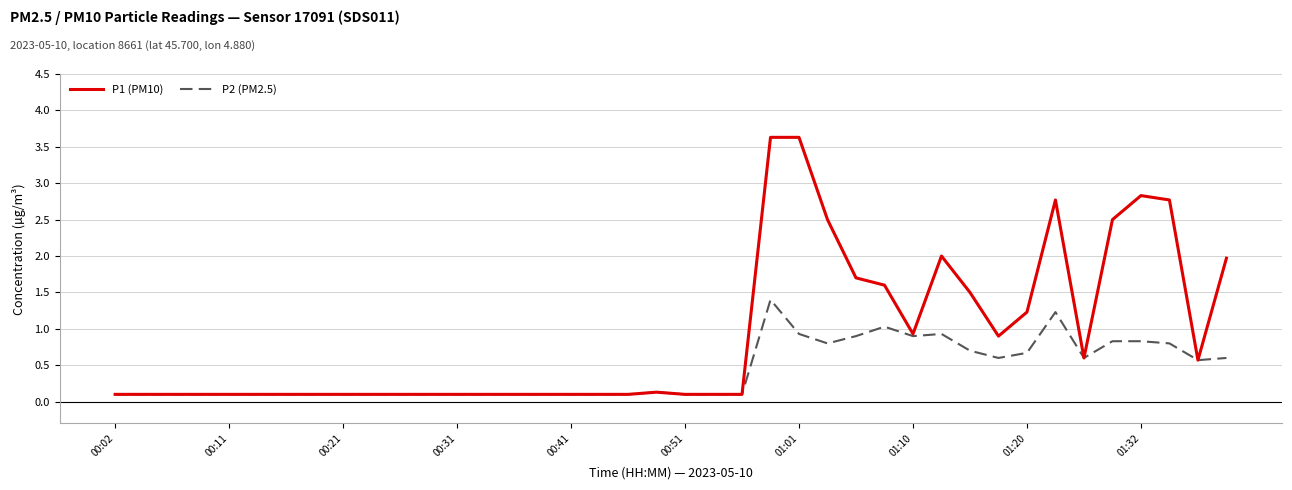

Which series has the widest spread of values?

P1 (PM10)